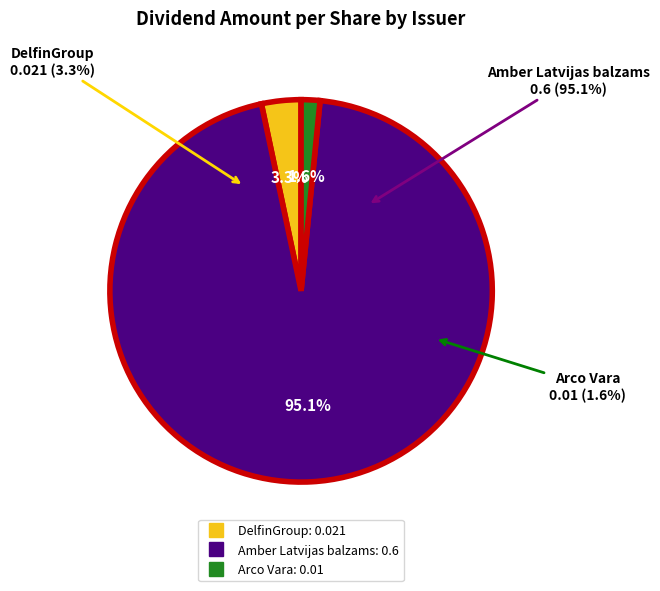

What is the largest slice in the pie chart?

Amber Latvijas balzams